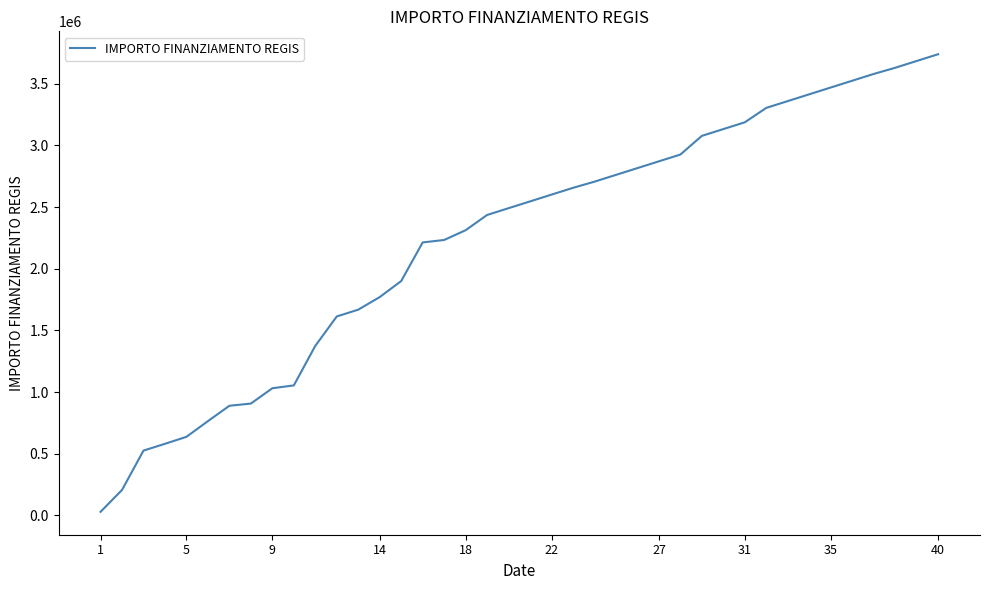

True or false: there are more than 2 points higher than both neighbors.

False